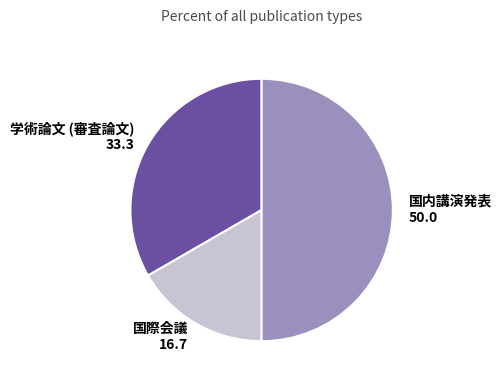

True or false: 学術論文 (審査論文) accounts for 33% of the total.

True